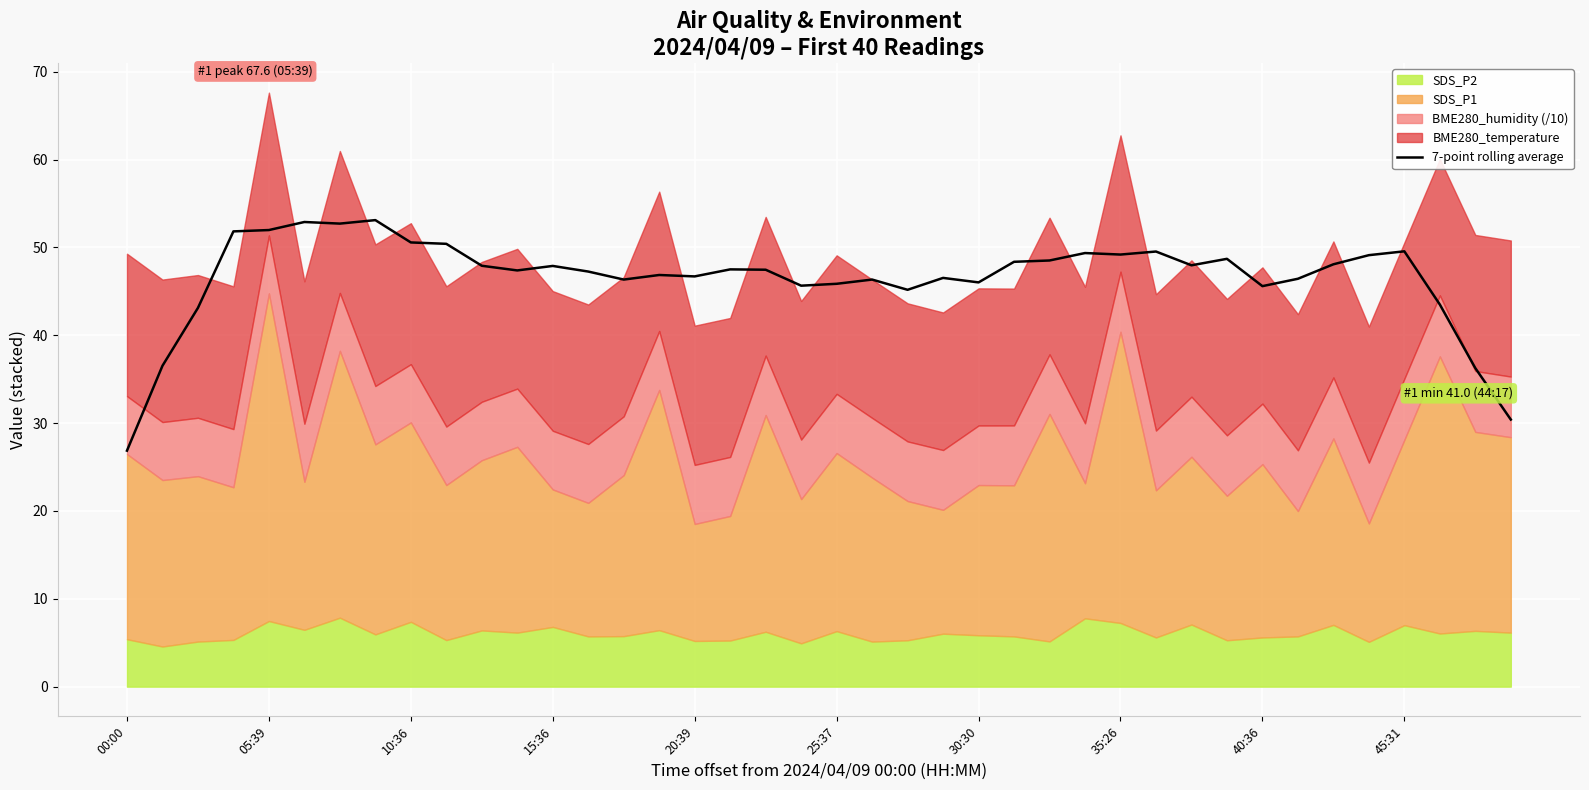

What is the label of the 22nd point from the right?

18